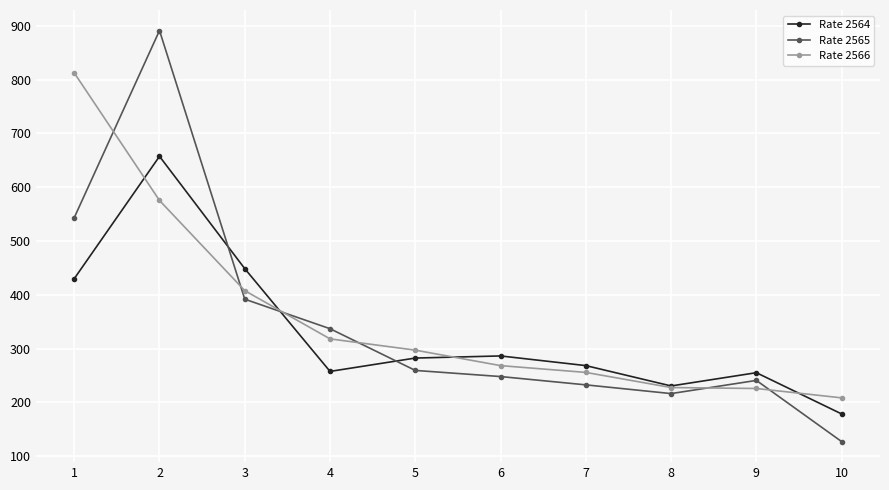

At 10, list the series in order from largest to smallest.

Rate 2566, Rate 2564, Rate 2565